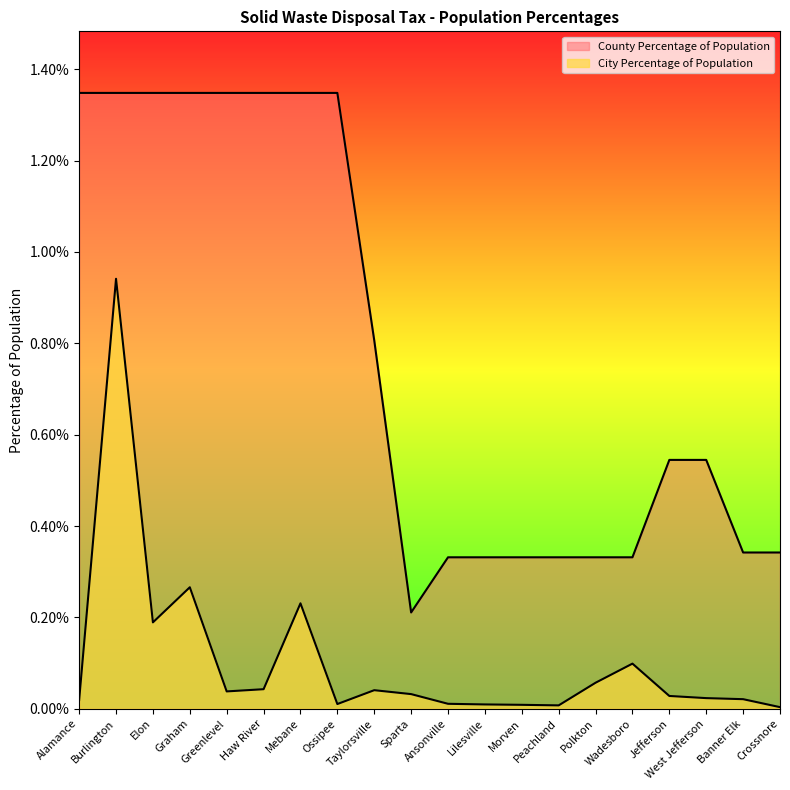

At which label is County Percentage of Population closest to 0?

Sparta